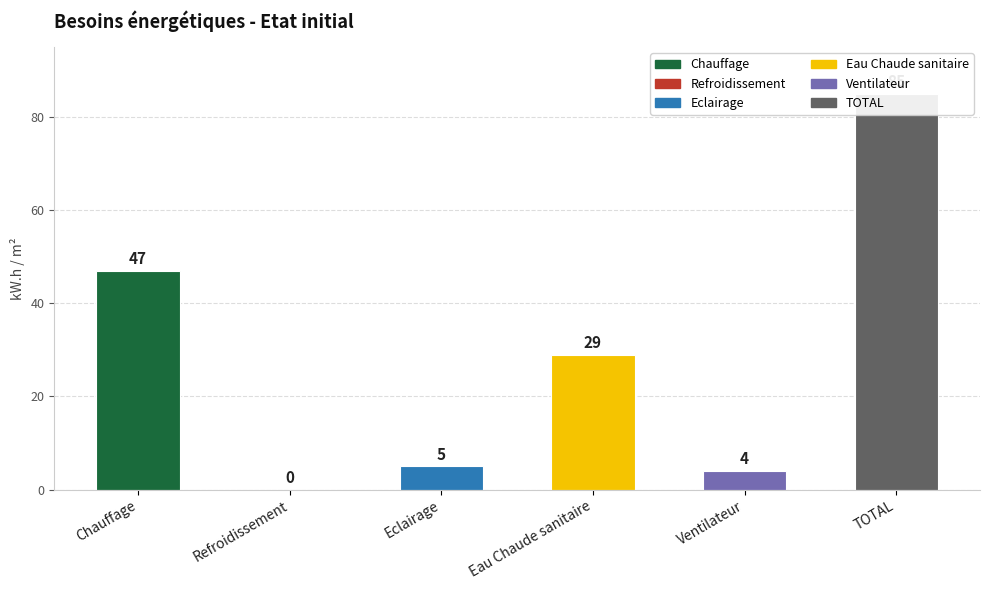

Does the chart contain stacked bars?

No